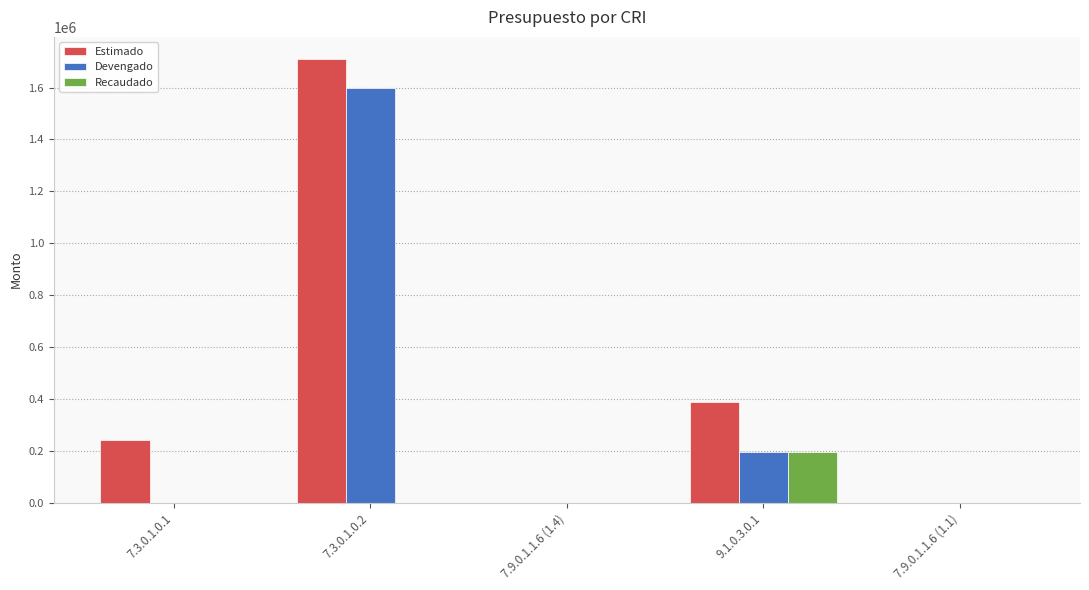

What is the greatest value displayed?

1710000.0